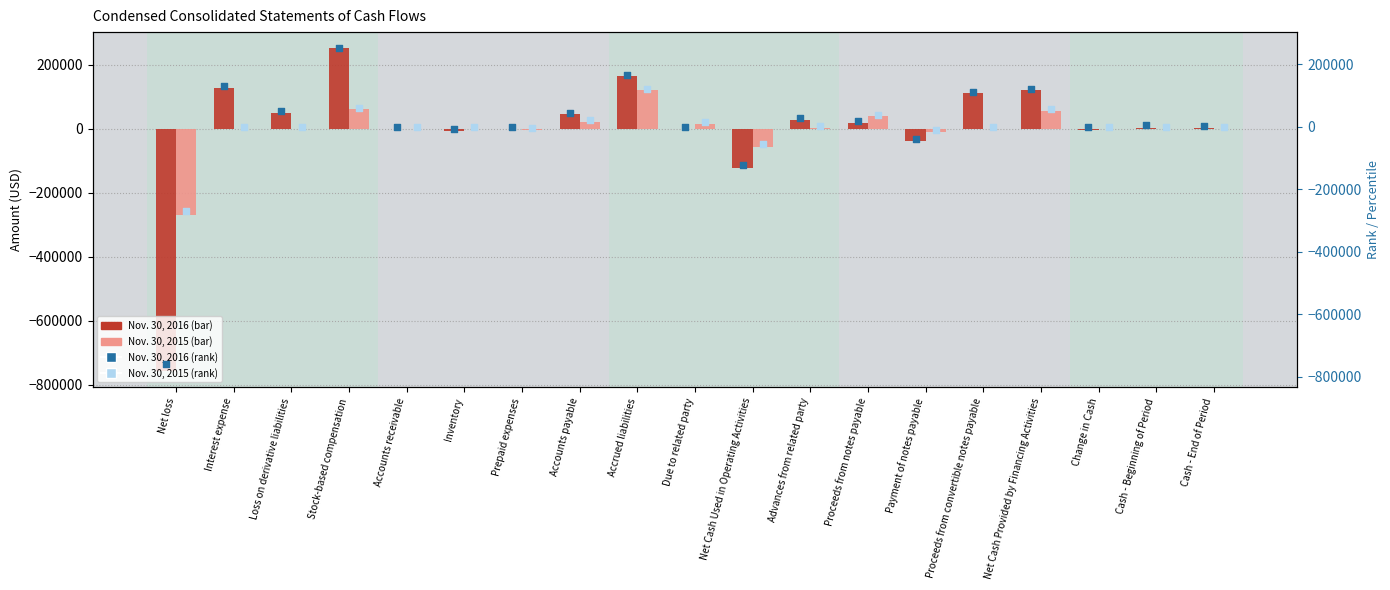

Which series reaches the maximum Y coordinate?

Nov. 30, 2016